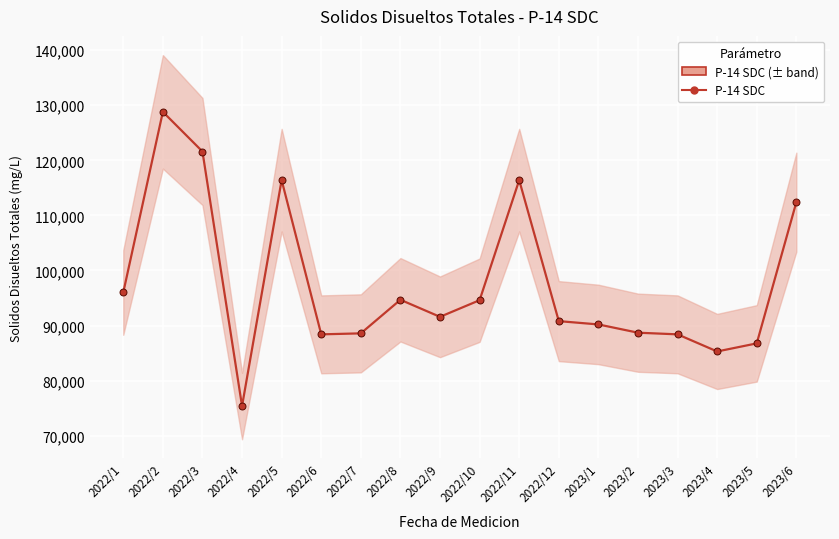

Which has a higher value, 2023/4 or 2022/7?

2022/7